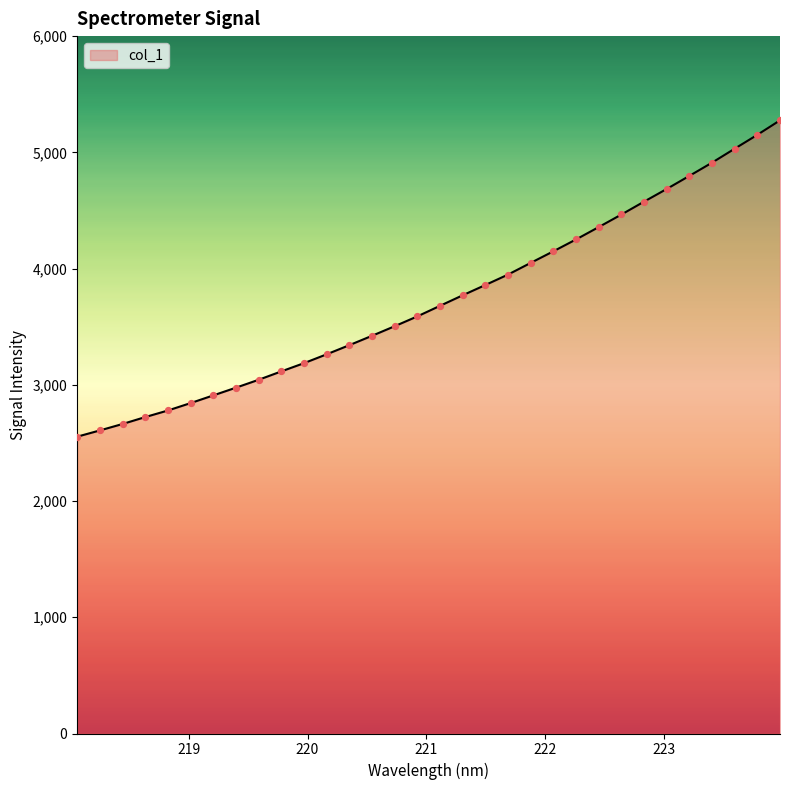

What is the difference between the maximum and minimum values?

2721.8